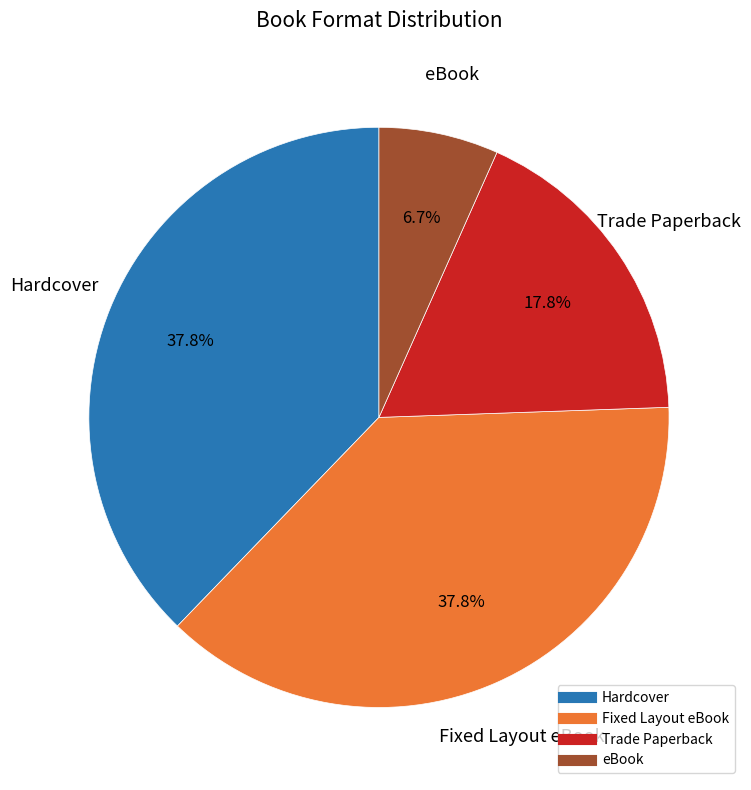

To the nearest percent, what portion does Fixed Layout eBook represent?

38%